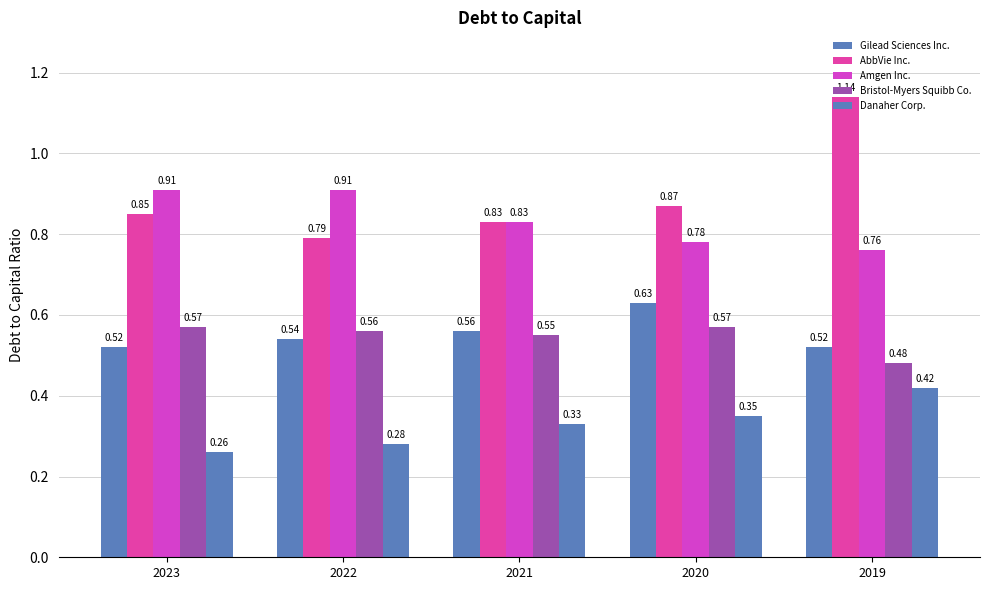

Does the chart contain stacked bars?

No